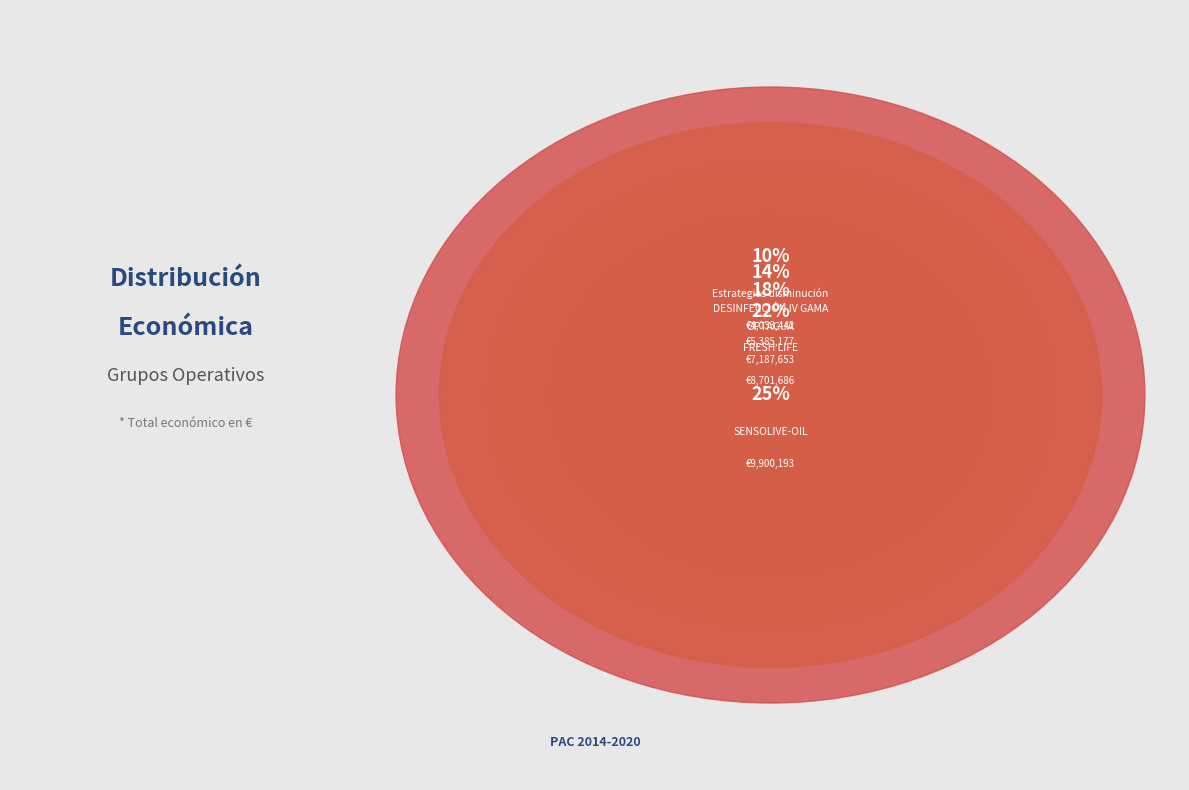

Rank the categories by value from highest to lowest.

SENSOLIVE-OIL, FRESH LIFE, OPTAGUA, DESINFECCIÓN IV GAMA, Estrategias disminución, RECOLECTA, Herramientas TIC, TAURO, LEGUMHARI, Tipificación aceites, Corcho andaluz